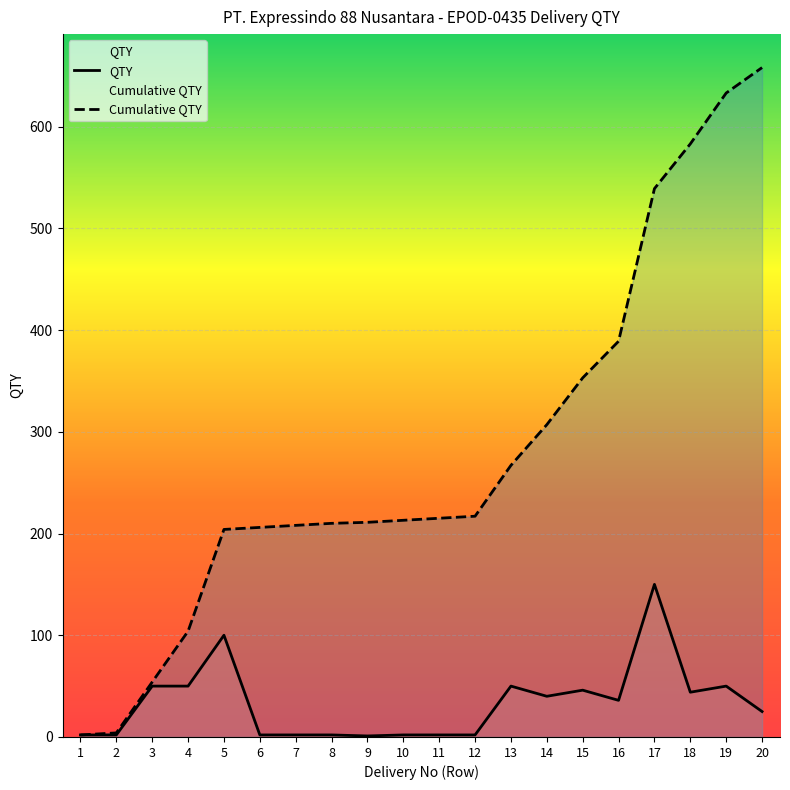

Does the chart display data point markers on the line(s)?

No